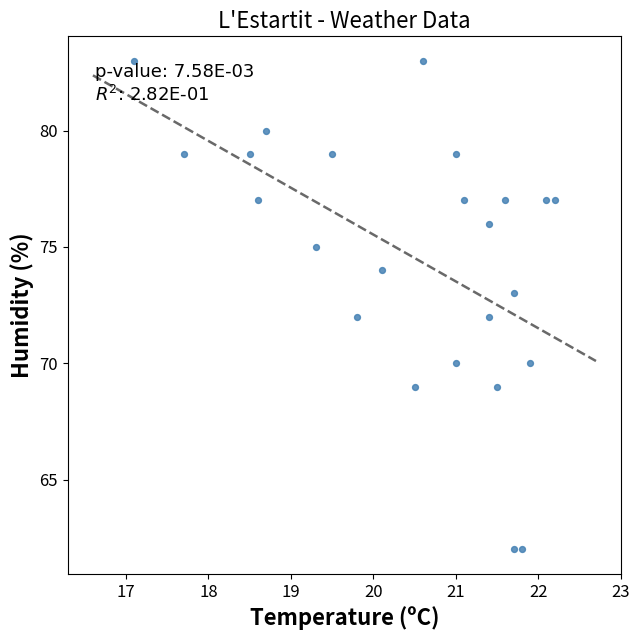

What is the range of Y values (max minus min)?

21